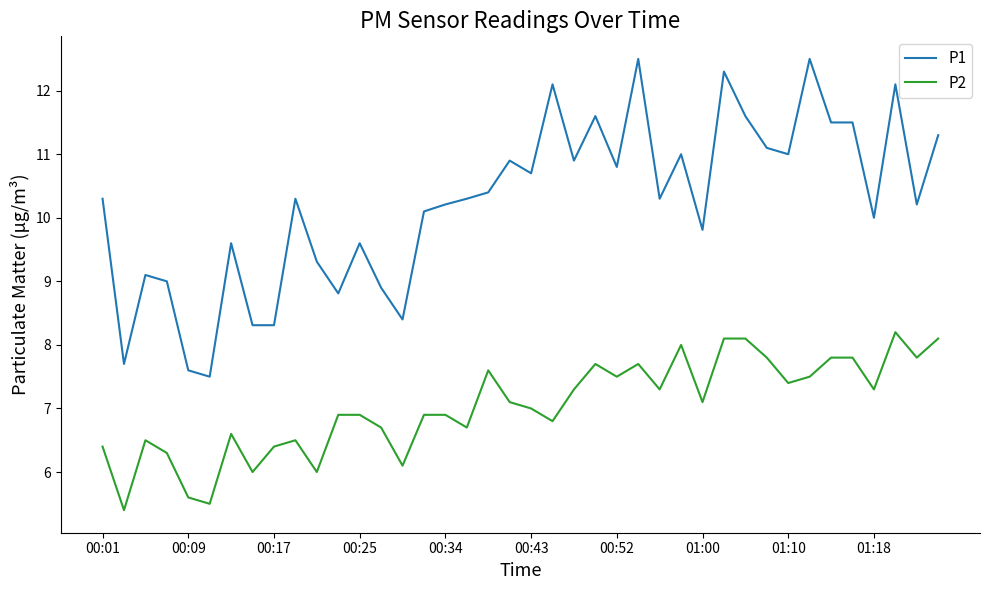

What is the difference between the maximum and minimum values in the P2 series?

2.8